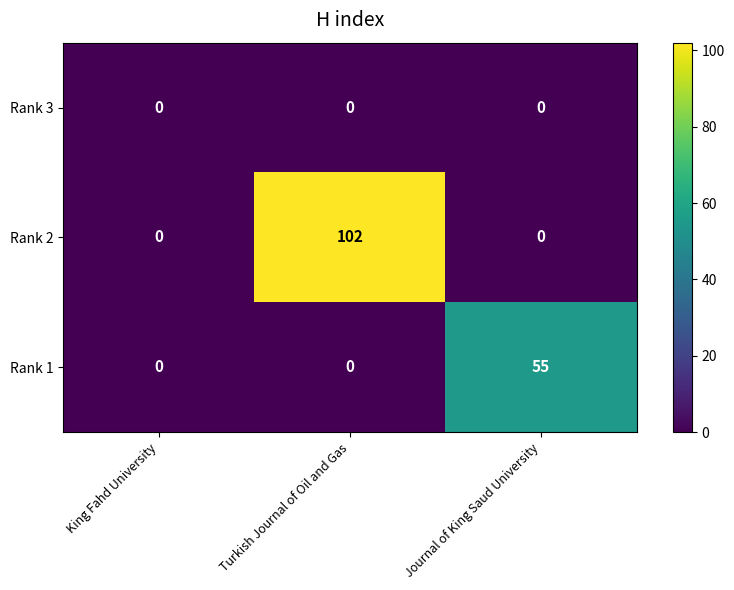

How many data points does each series have?

3